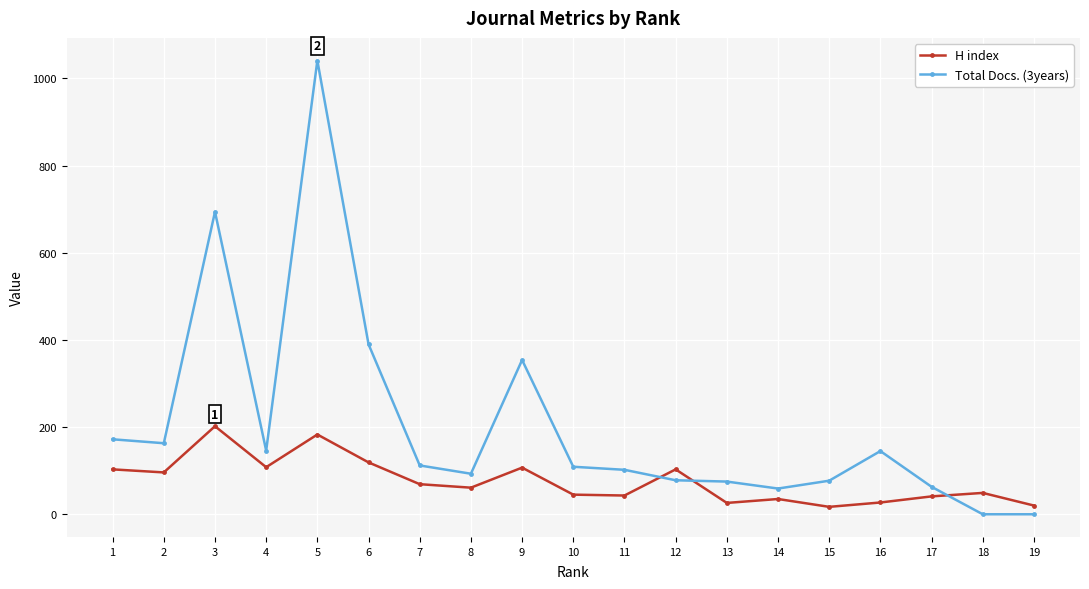

What is the sum of the H index values at 5 and 8?

244